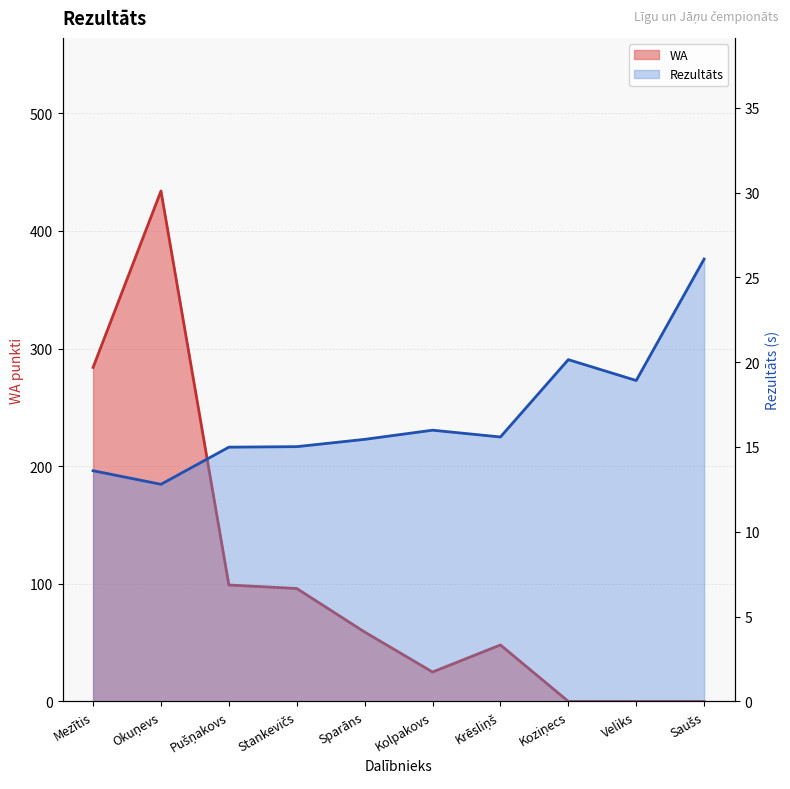

Which has a higher value, Veliks or Sparāns?

Veliks